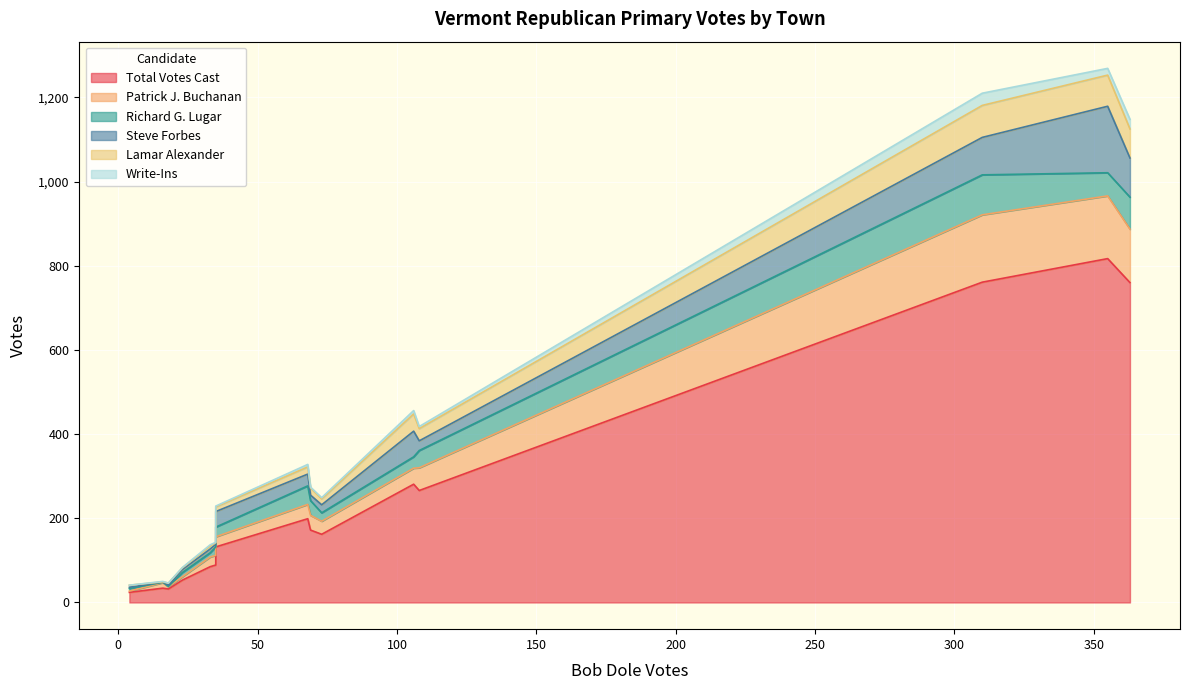

In Write-Ins, how many points are lower than both neighbors (excluding endpoints)?

4